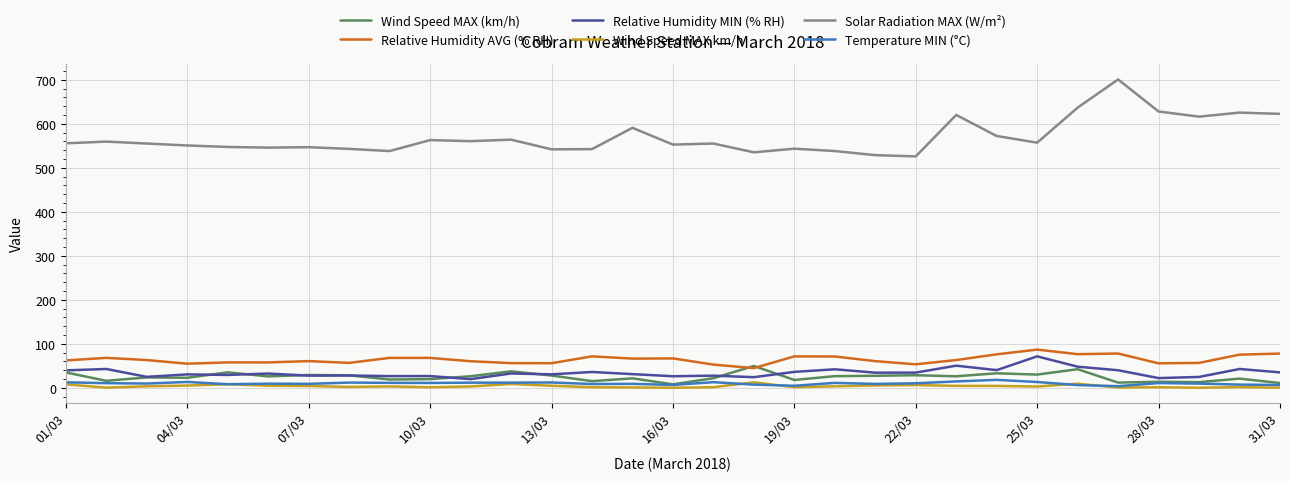

Which series has the largest total across all categories?

Solar Radiation MAX (W/m²)